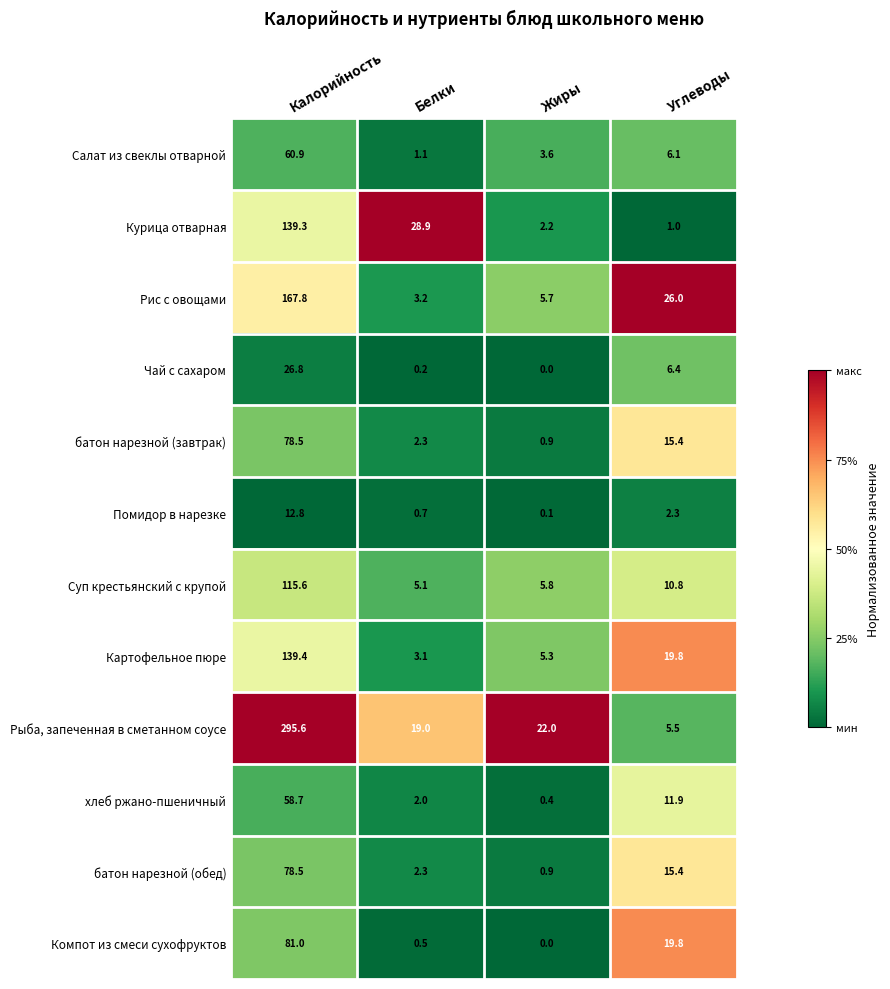

Which series has the largest range (max minus min)?

Рыба, запеченная в сметанном соусе